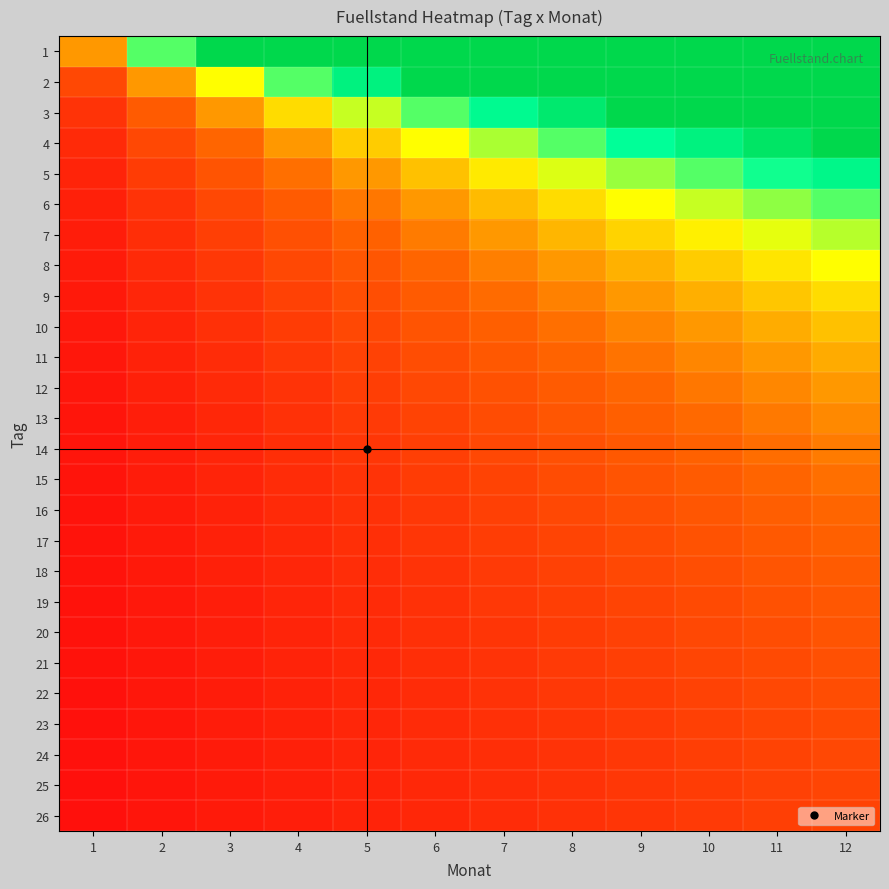

Reading left to right, list all the values displayed in this chart.

1: 1=1.0	2=2.0	3=3.0	4=3.0	5=3.0	6=3.0	7=3.0	8=3.0	9=3.0	10=3.0	11=3.0	12=3.0
2: 1=0.5	2=1.0	3=1.5	4=2.0	5=2.5	6=3.0	7=3.0	8=3.0	9=3.0	10=3.0	11=3.0	12=3.0
3: 1=0.3	2=0.7	3=1.0	4=1.3	5=1.7	6=2.0	7=2.3	8=2.7	9=3.0	10=3.0	11=3.0	12=3.0
4: 1=0.2	2=0.5	3=0.7	4=1.0	5=1.2	6=1.5	7=1.7	8=2.0	9=2.2	10=2.5	11=2.7	12=3.0
5: 1=0.2	2=0.4	3=0.6	4=0.8	5=1.0	6=1.2	7=1.4	8=1.6	9=1.8	10=2.0	11=2.2	12=2.4
6: 1=0.2	2=0.3	3=0.5	4=0.7	5=0.8	6=1.0	7=1.2	8=1.3	9=1.5	10=1.7	11=1.8	12=2.0
7: 1=0.1	2=0.3	3=0.4	4=0.6	5=0.7	6=0.9	7=1.0	8=1.1	9=1.3	10=1.4	11=1.6	12=1.7
8: 1=0.1	2=0.2	3=0.4	4=0.5	5=0.6	6=0.7	7=0.9	8=1.0	9=1.1	10=1.2	11=1.4	12=1.5
9: 1=0.1	2=0.2	3=0.3	4=0.4	5=0.6	6=0.7	7=0.8	8=0.9	9=1.0	10=1.1	11=1.2	12=1.3
10: 1=0.1	2=0.2	3=0.3	4=0.4	5=0.5	6=0.6	7=0.7	8=0.8	9=0.9	10=1.0	11=1.1	12=1.2
11: 1=0.1	2=0.2	3=0.3	4=0.4	5=0.5	6=0.5	7=0.6	8=0.7	9=0.8	10=0.9	11=1.0	12=1.1
12: 1=0.1	2=0.2	3=0.2	4=0.3	5=0.4	6=0.5	7=0.6	8=0.7	9=0.7	10=0.8	11=0.9	12=1.0
13: 1=0.1	2=0.2	3=0.2	4=0.3	5=0.4	6=0.5	7=0.5	8=0.6	9=0.7	10=0.8	11=0.8	12=0.9
14: 1=0.1	2=0.1	3=0.2	4=0.3	5=0.4	6=0.4	7=0.5	8=0.6	9=0.6	10=0.7	11=0.8	12=0.9
15: 1=0.1	2=0.1	3=0.2	4=0.3	5=0.3	6=0.4	7=0.5	8=0.5	9=0.6	10=0.7	11=0.7	12=0.8
16: 1=0.1	2=0.1	3=0.2	4=0.2	5=0.3	6=0.4	7=0.4	8=0.5	9=0.6	10=0.6	11=0.7	12=0.7
17: 1=0.1	2=0.1	3=0.2	4=0.2	5=0.3	6=0.4	7=0.4	8=0.5	9=0.5	10=0.6	11=0.6	12=0.7
18: 1=0.1	2=0.1	3=0.2	4=0.2	5=0.3	6=0.3	7=0.4	8=0.4	9=0.5	10=0.6	11=0.6	12=0.7
19: 1=0.1	2=0.1	3=0.2	4=0.2	5=0.3	6=0.3	7=0.4	8=0.4	9=0.5	10=0.5	11=0.6	12=0.6
20: 1=0.0	2=0.1	3=0.1	4=0.2	5=0.2	6=0.3	7=0.3	8=0.4	9=0.4	10=0.5	11=0.5	12=0.6
21: 1=0.0	2=0.1	3=0.1	4=0.2	5=0.2	6=0.3	7=0.3	8=0.4	9=0.4	10=0.5	11=0.5	12=0.6
22: 1=0.0	2=0.1	3=0.1	4=0.2	5=0.2	6=0.3	7=0.3	8=0.4	9=0.4	10=0.5	11=0.5	12=0.5
23: 1=0.0	2=0.1	3=0.1	4=0.2	5=0.2	6=0.3	7=0.3	8=0.3	9=0.4	10=0.4	11=0.5	12=0.5
24: 1=0.0	2=0.1	3=0.1	4=0.2	5=0.2	6=0.2	7=0.3	8=0.3	9=0.4	10=0.4	11=0.5	12=0.5
25: 1=0.0	2=0.1	3=0.1	4=0.2	5=0.2	6=0.2	7=0.3	8=0.3	9=0.4	10=0.4	11=0.4	12=0.5
26: 1=0.0	2=0.1	3=0.1	4=0.2	5=0.2	6=0.2	7=0.3	8=0.3	9=0.3	10=0.4	11=0.4	12=0.5